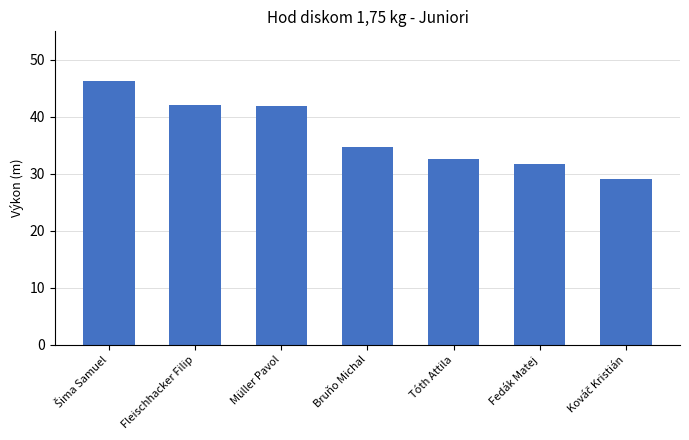

What is the change in value from Fleischhacker Filip to Fedák Matej?

-10.2